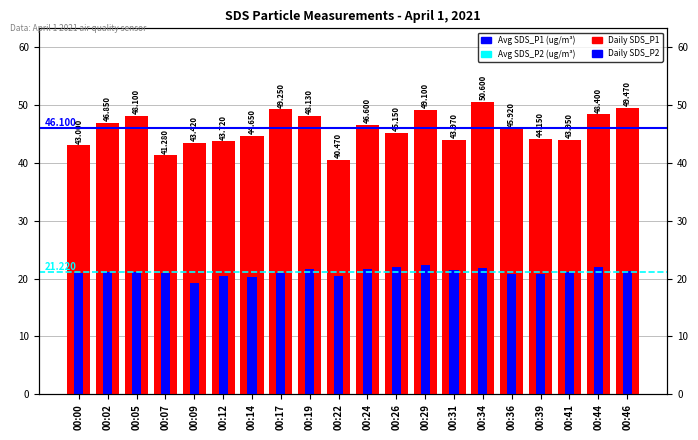

Is the value of SDS_P2 (ug/m³) at 00:22 greater than the value of SDS_P1 (ug/m³) at 00:12?

No